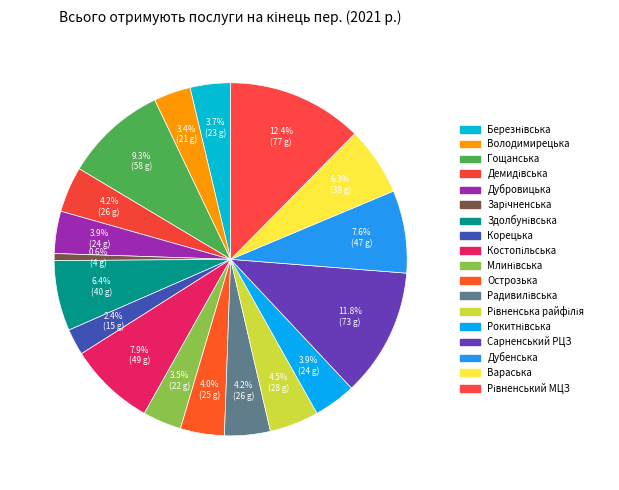

How many segments does this pie chart have?

18